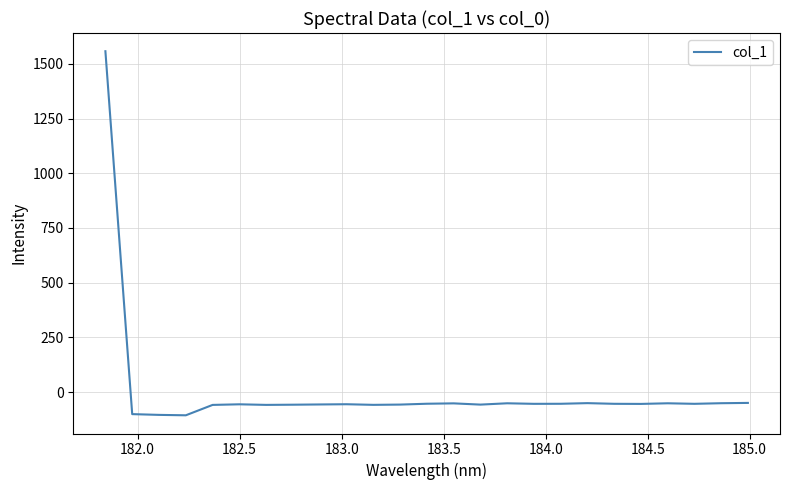

What is the difference between the maximum and minimum values?

1664.2